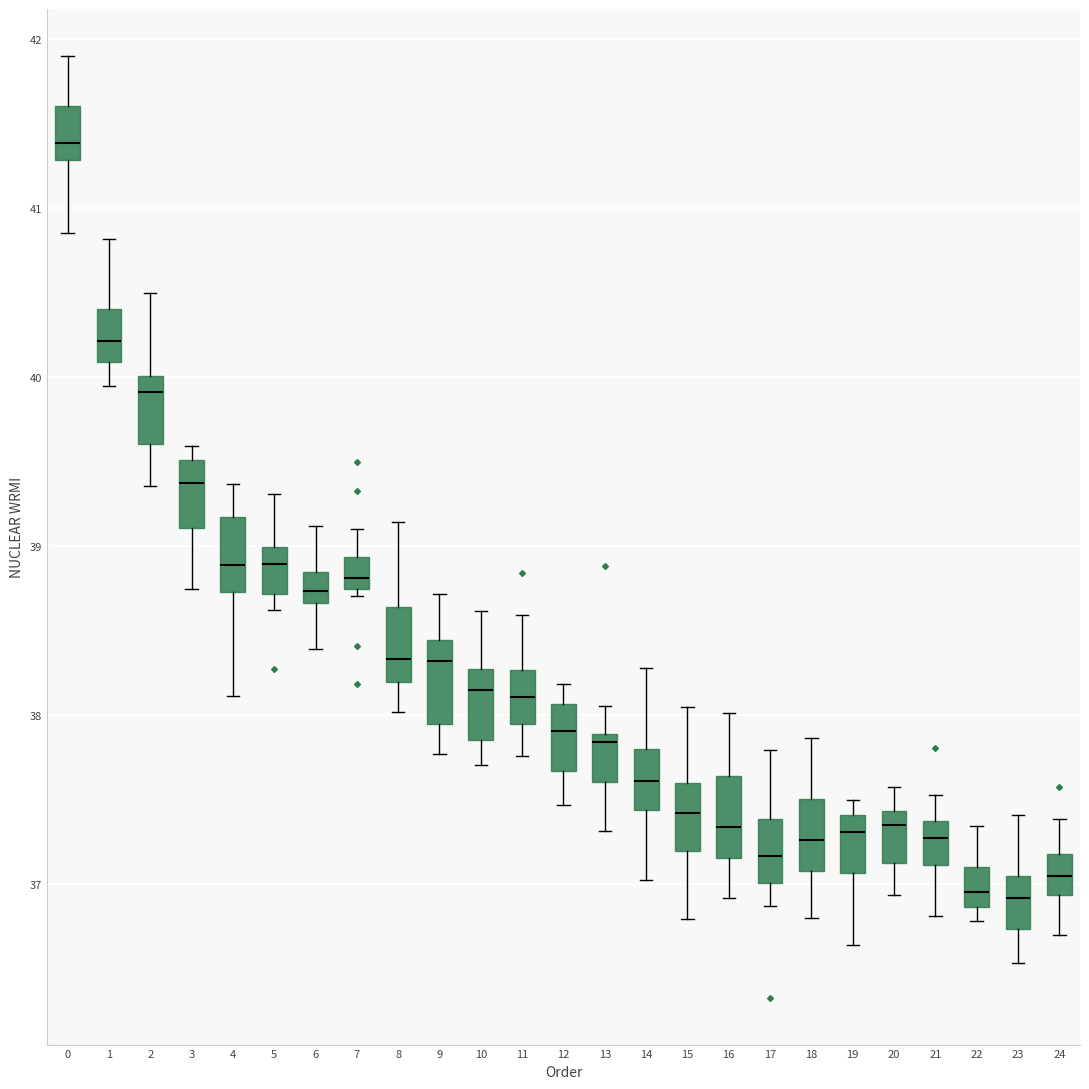

Which box's median line is the highest?

0